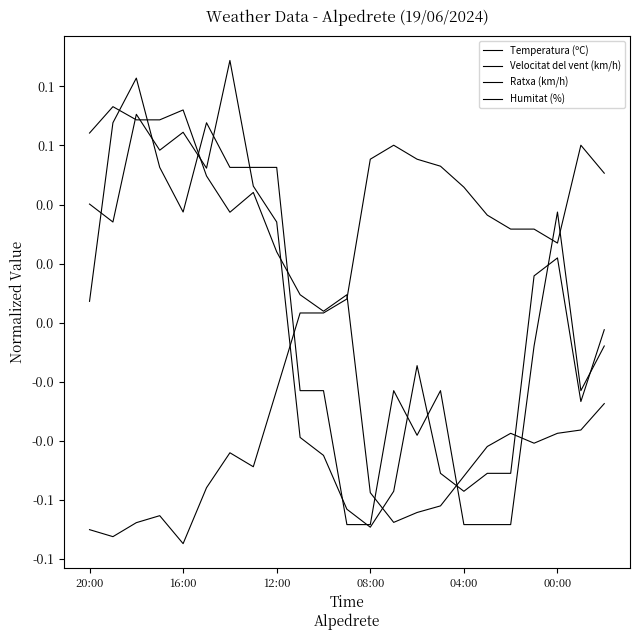

Does the chart display data point markers on the line(s)?

No